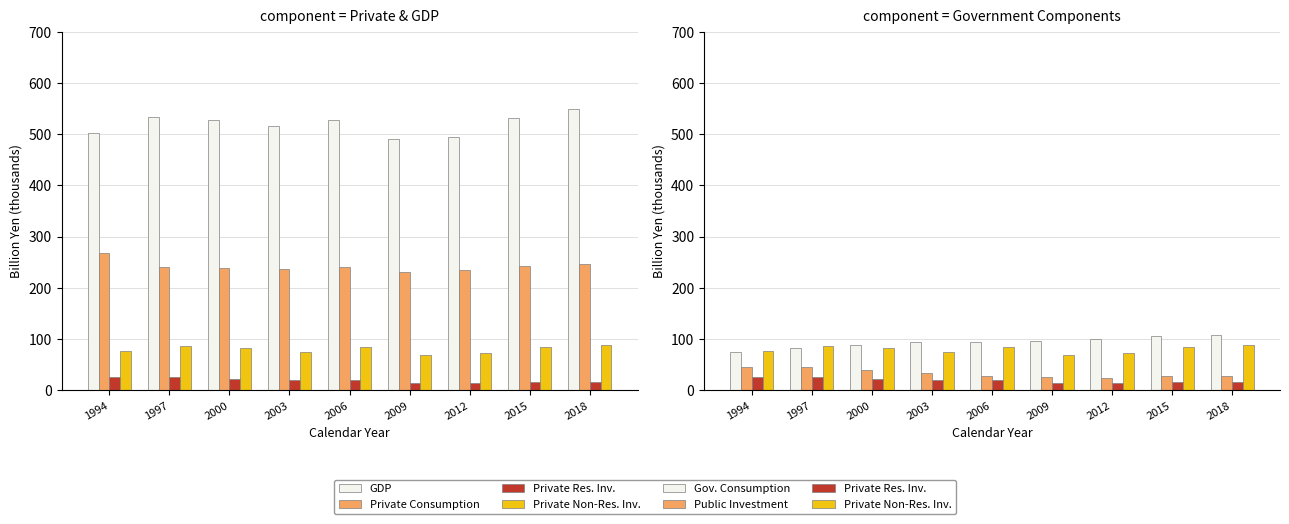

Rank the series at 1997 from lowest to highest value.

Private Res. Inv., Public Investment, Gov. Consumption, Private Non-Res. Inv., Private Consumption, GDP